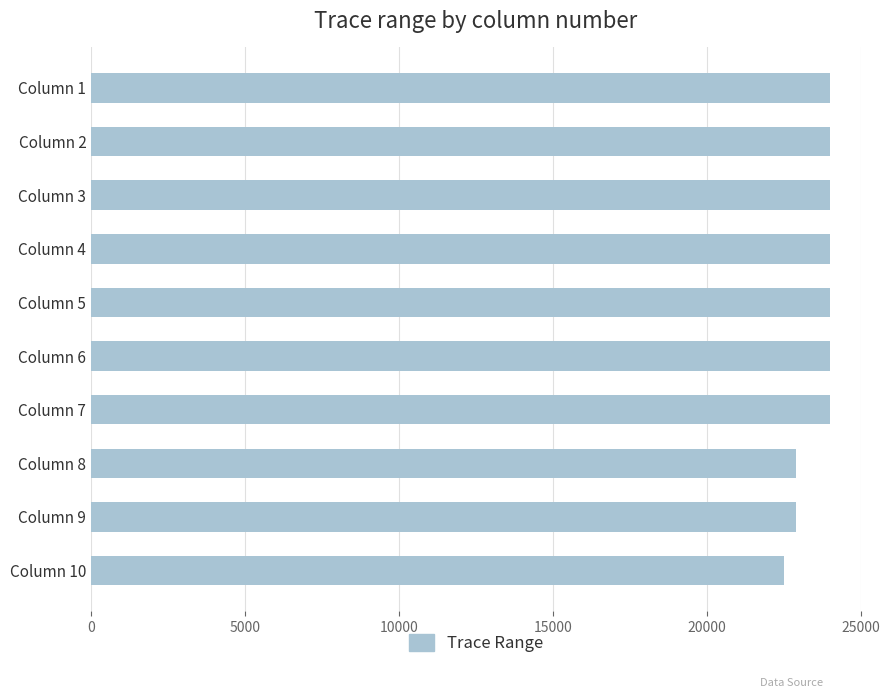

Count the values in the range 22896 to 23999.

9